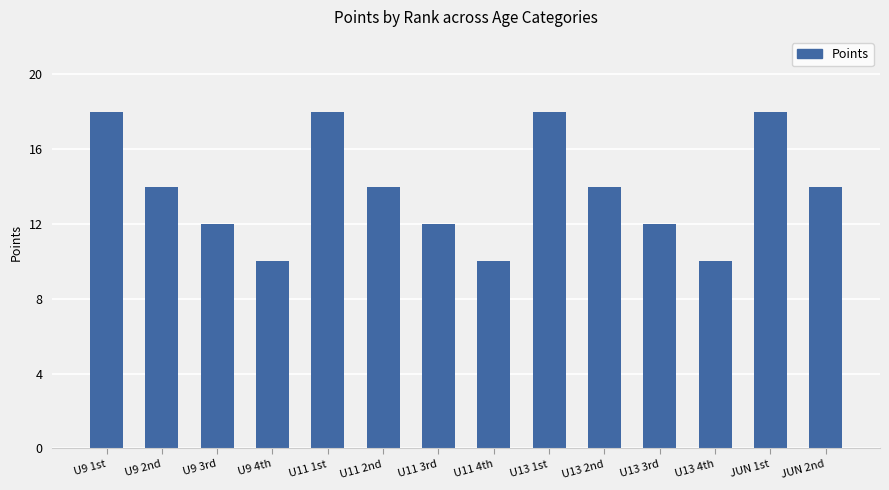

Reading left to right, list all the values displayed in this chart.

U9 1st=18	U9 2nd=14	U9 3rd=12	U9 4th=10	U11 1st=18	U11 2nd=14	U11 3rd=12	U11 4th=10	U13 1st=18	U13 2nd=14	U13 3rd=12	U13 4th=10	JUN 1st=18	JUN 2nd=14